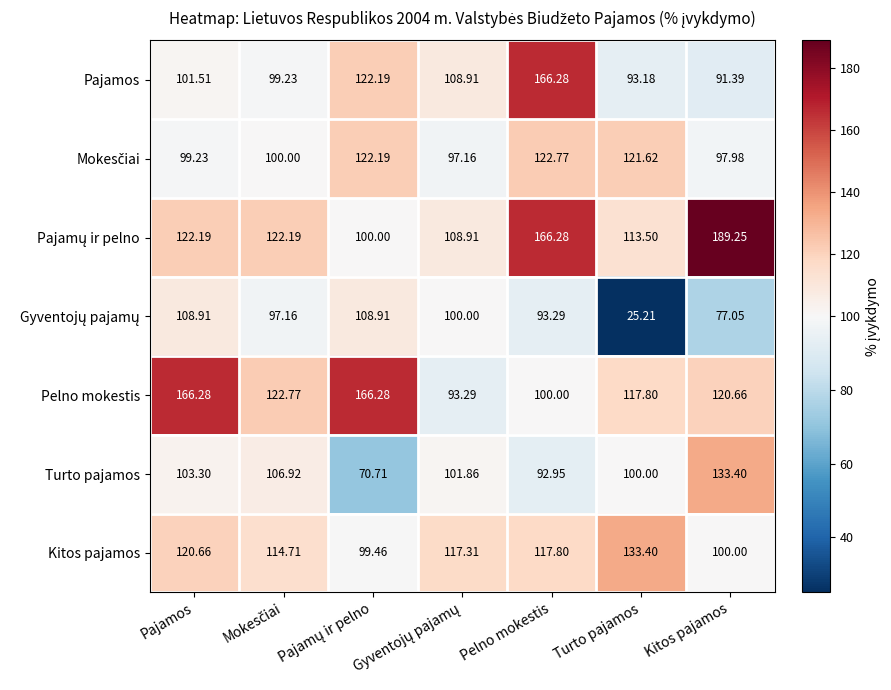

Where does the Pajamos series first go above 101?

Pajamos